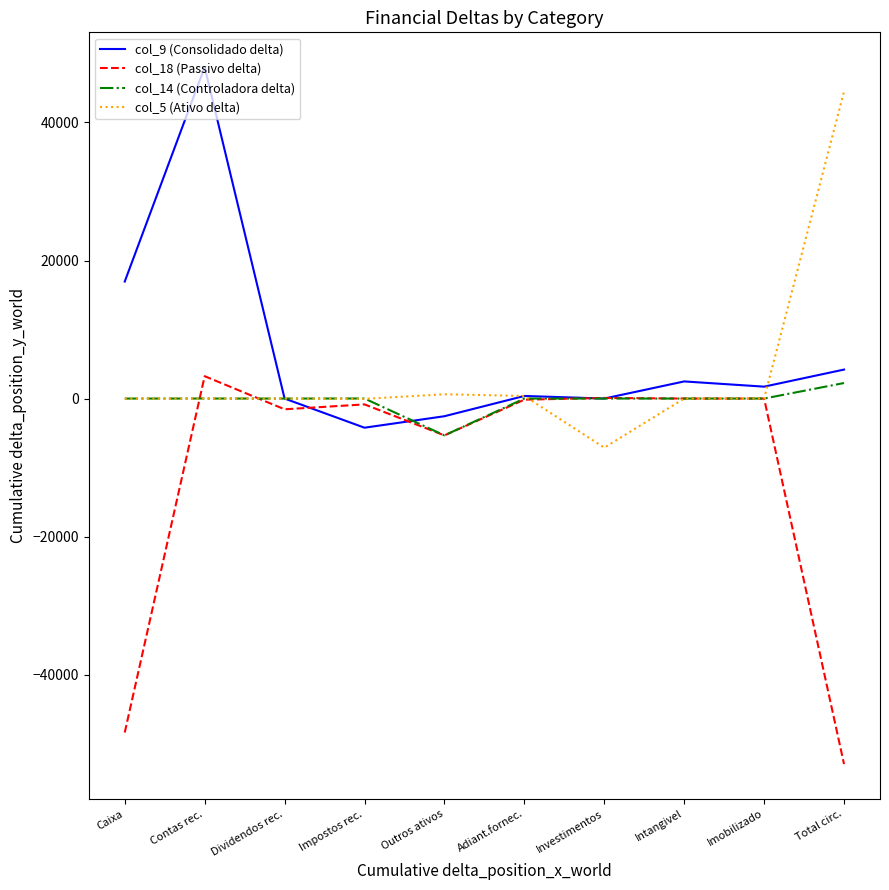

Which category has the lowest value in the col_5 (Ativo delta) series?

Investimentos